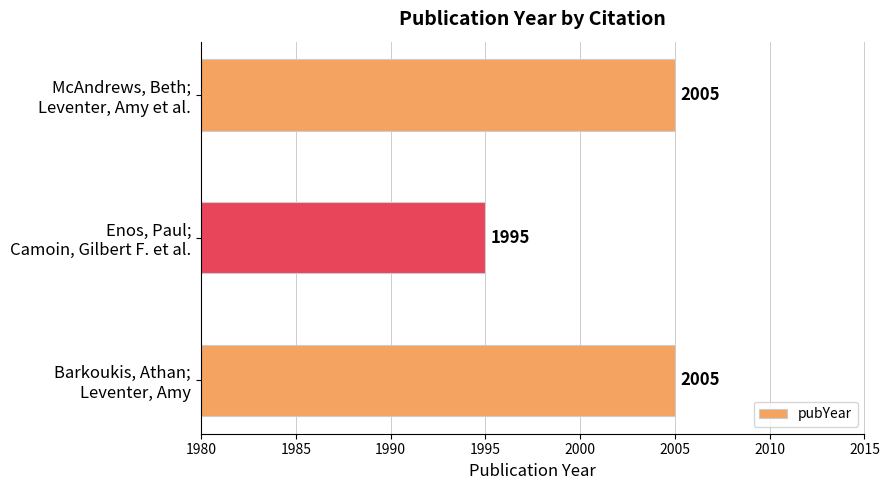

How many values are between 1995 and 2005?

3